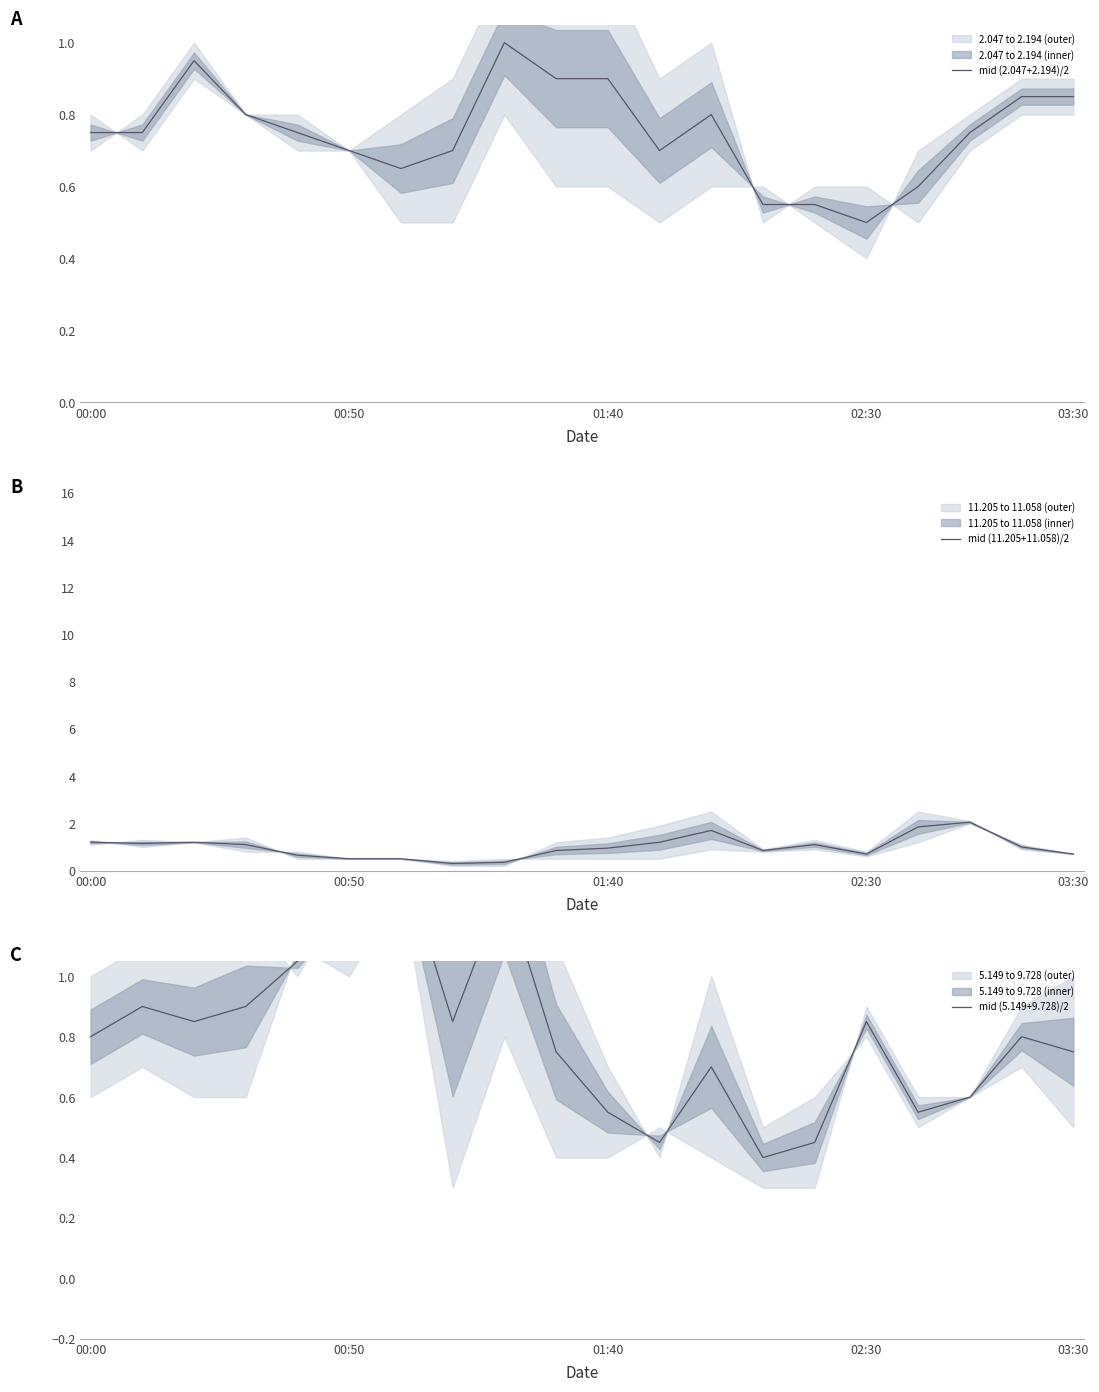

What is the lowest value of the mid (11.205+11.058)/2 series?

0.3